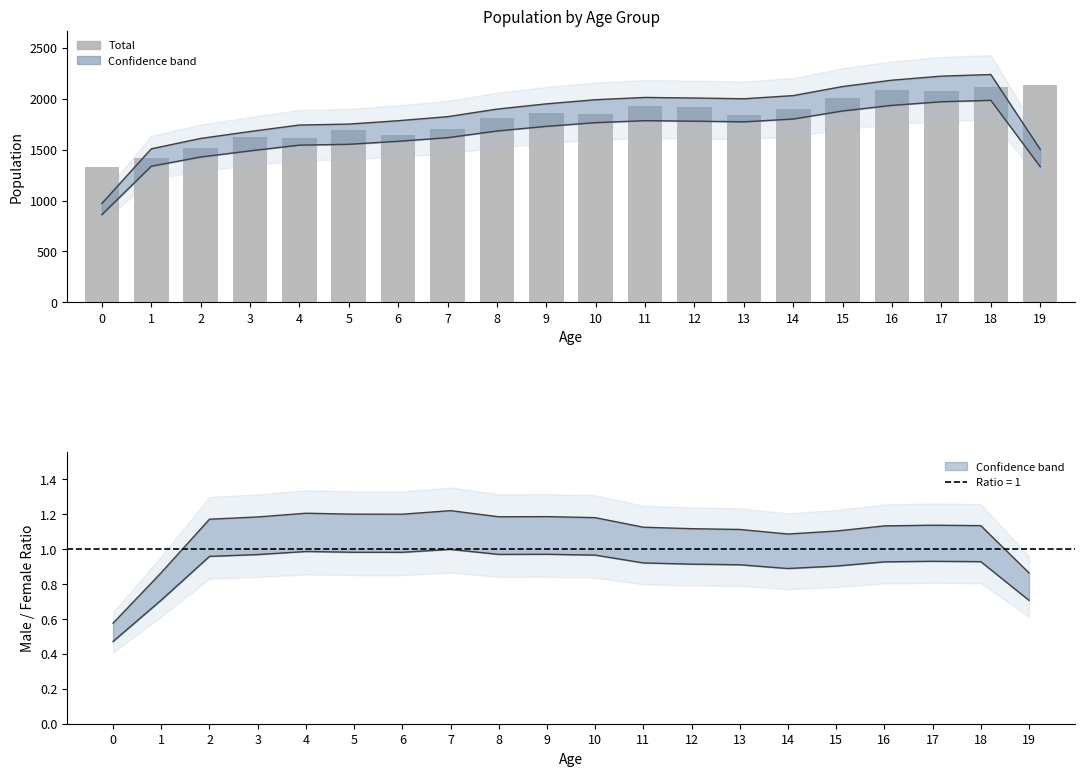

What is the sum of the Upper bound values at 5 and 9?

3697.3